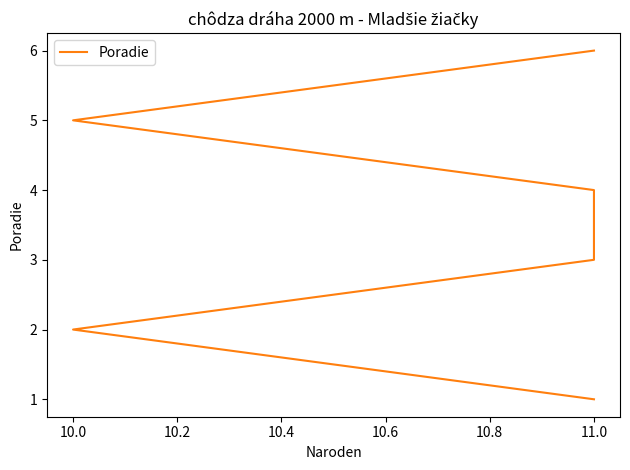

What is the greatest value displayed?

6